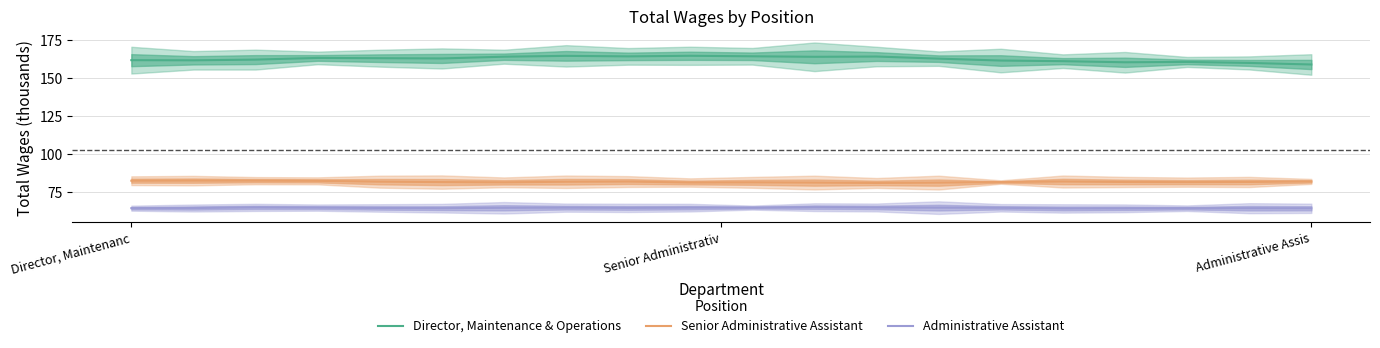

What is the average value of the Administrative Assistant series?

64.4